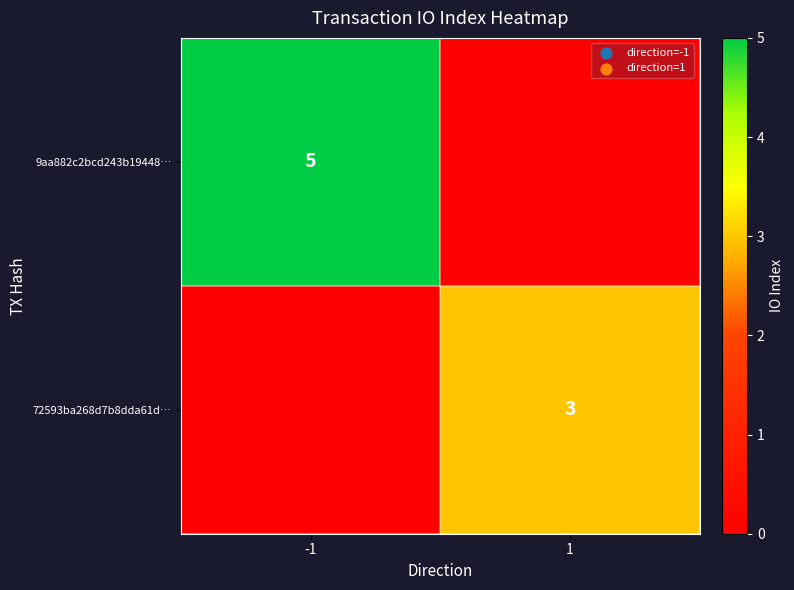

Is it true that 72593ba268d7b8dda61d… equals 1 at 1?

False